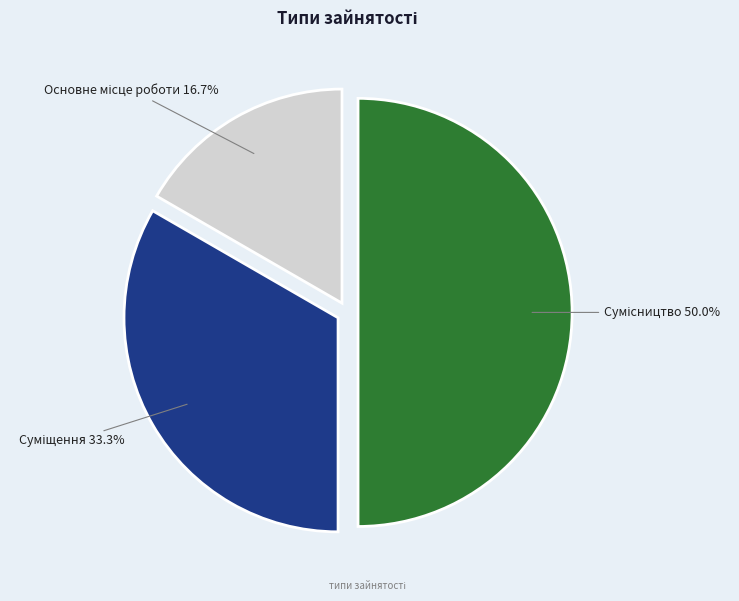

Count the number of slices in the pie.

3